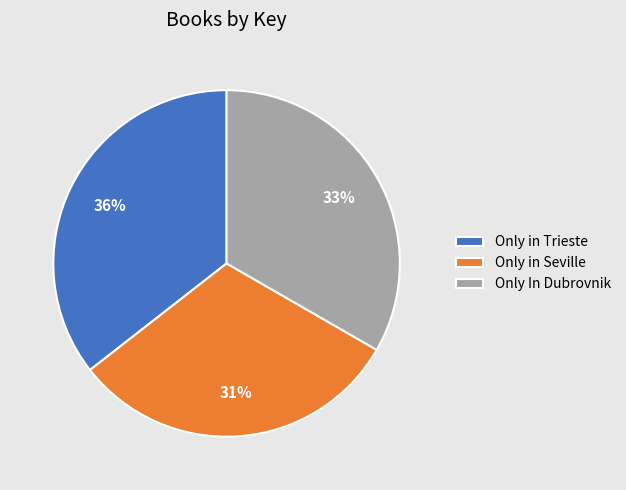

Is it true that Only In Dubrovnik is 33% of the pie?

True